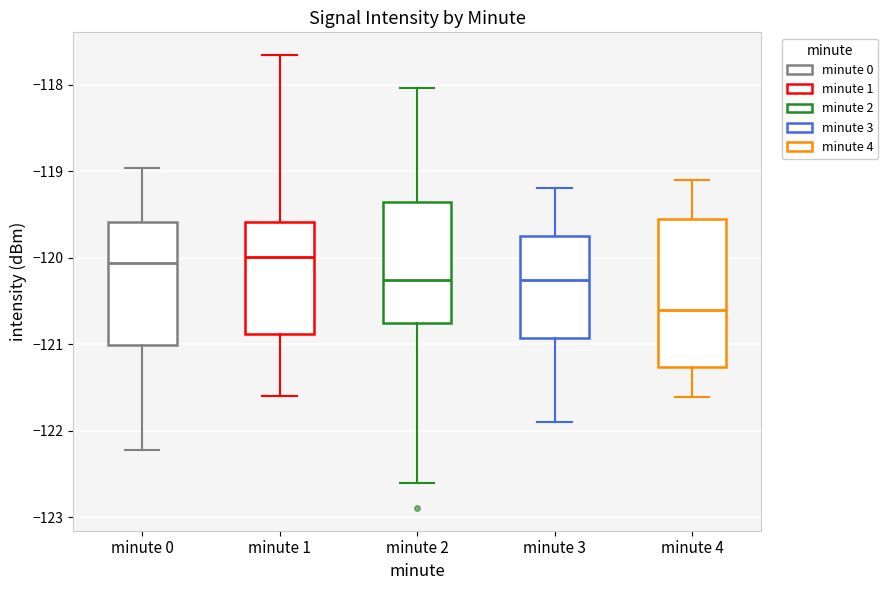

Where does the upper whisker of the box for minute 3 end on the y-axis? The values are not printed on the chart, so give them approximately, as read against the axis.

-119.2